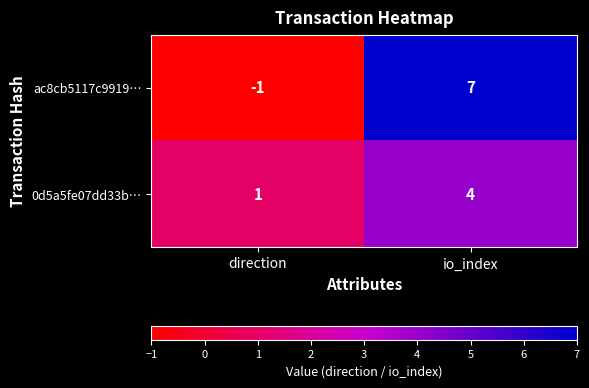

Which category has the lowest value across all series?

direction